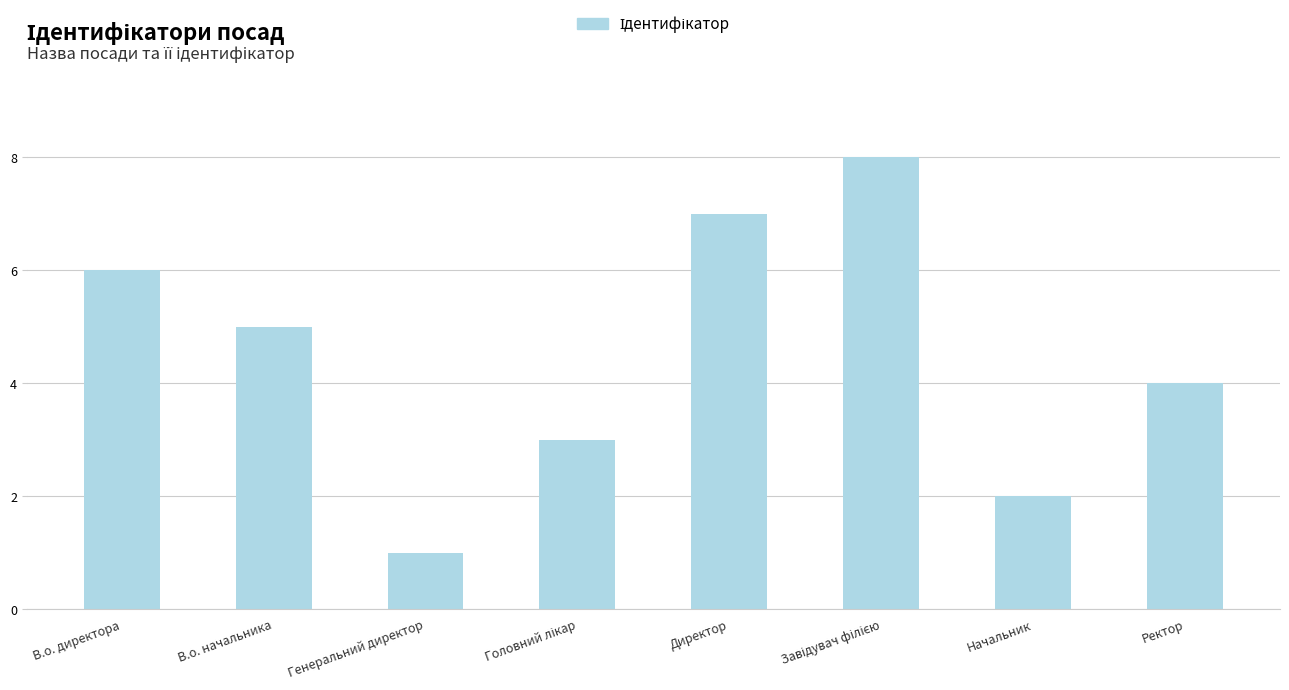

How many categories are shown in the chart?

8